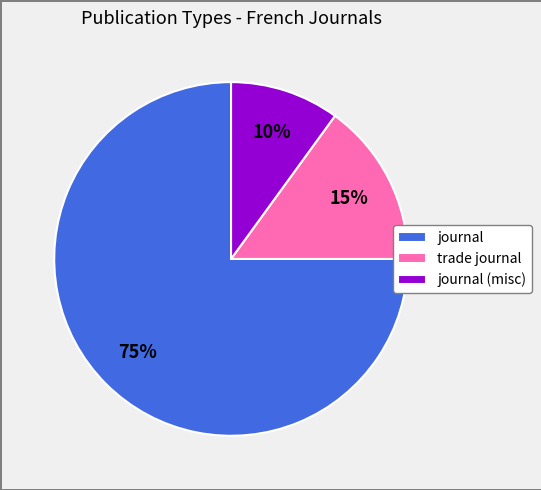

Do journal (misc) and trade journal together represent more than half of the pie?

No